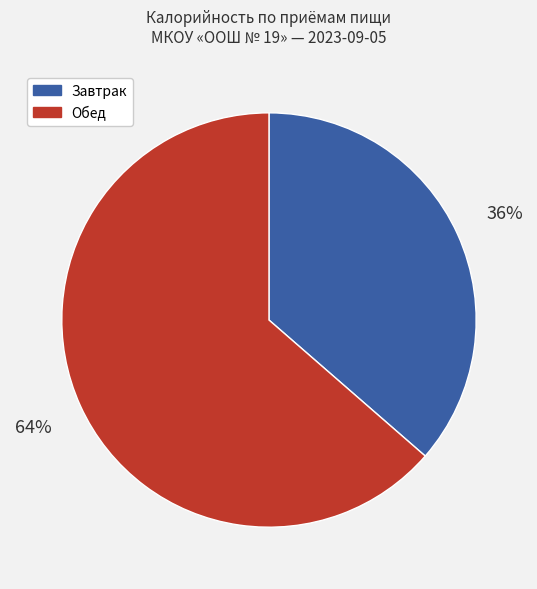

Is there any slice that represents more than half of the pie?

Yes